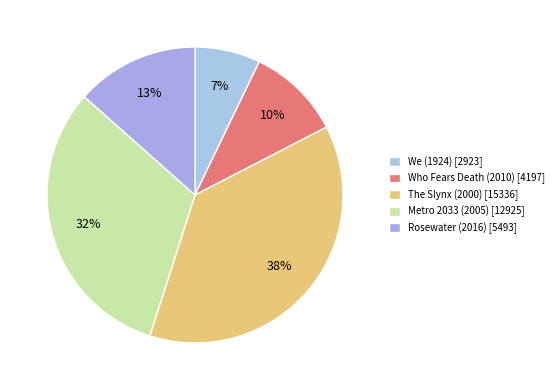

What portion of the pie excludes The Slynx (2000)?

62.5%